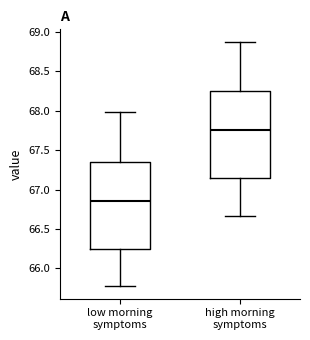

Which box has the lowest median line?

low morning symptoms